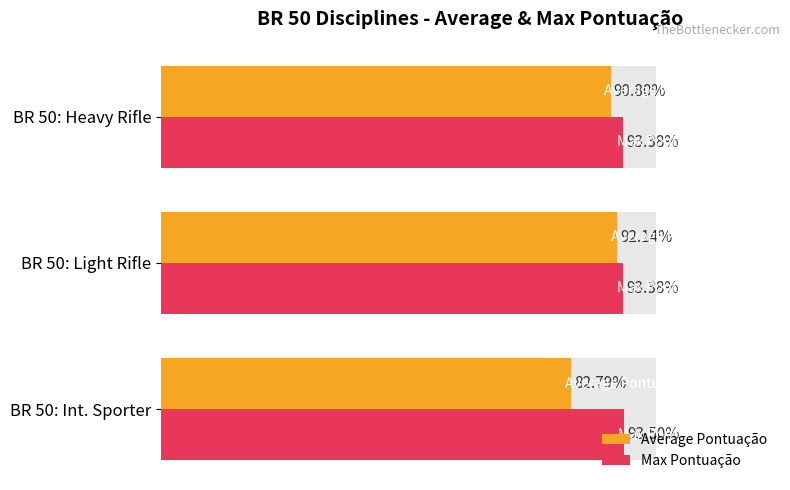

List the series in order of their peak value, lowest first.

Average Pontuação, Max Pontuação